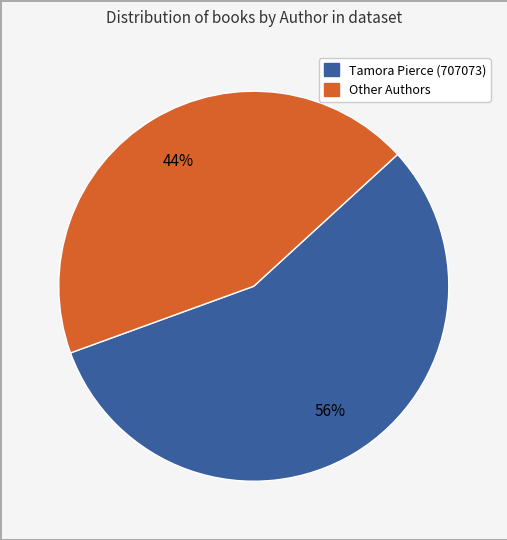

To the nearest percent, what is the average slice percentage?

50%